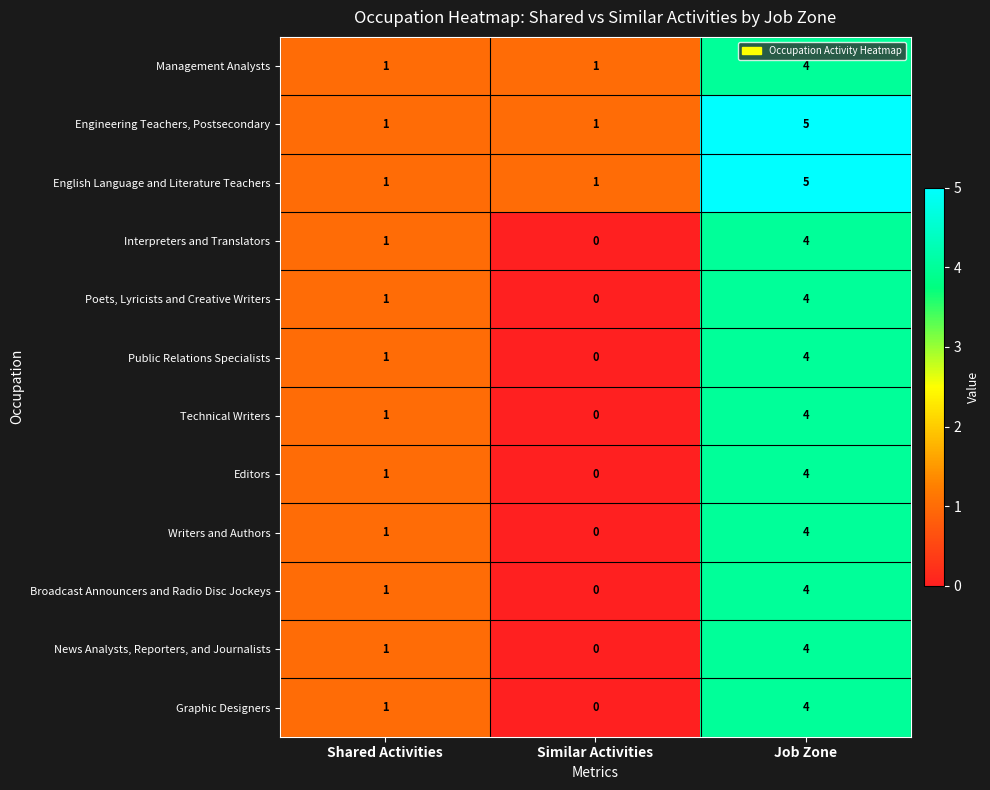

Is the value of Interpreters and Translators at Similar Activities greater than the value of Management Analysts at Shared Activities?

No